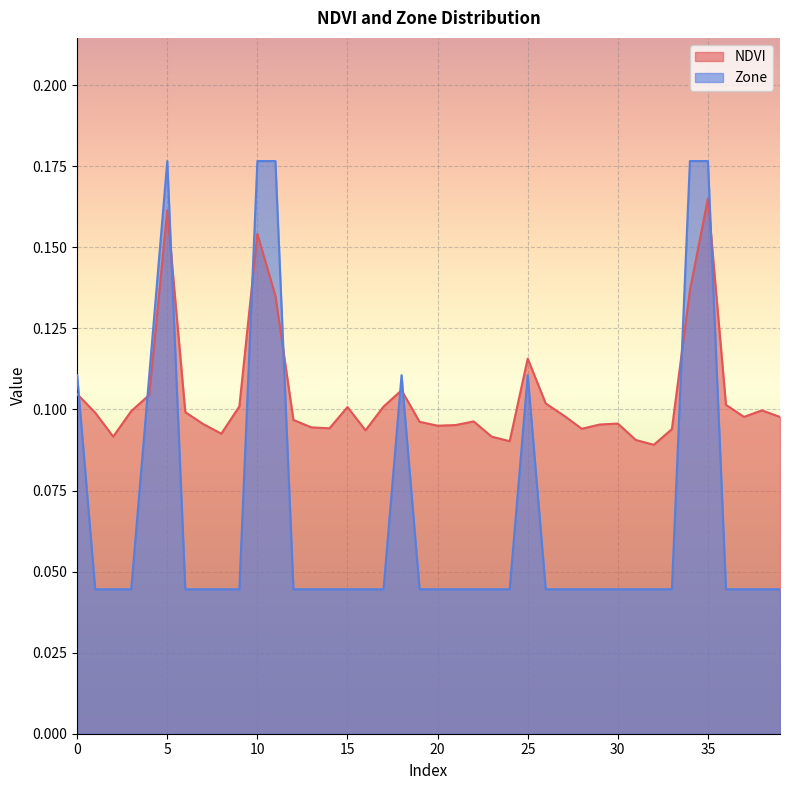

True or false: Zone and NDVI cross at least once.

True